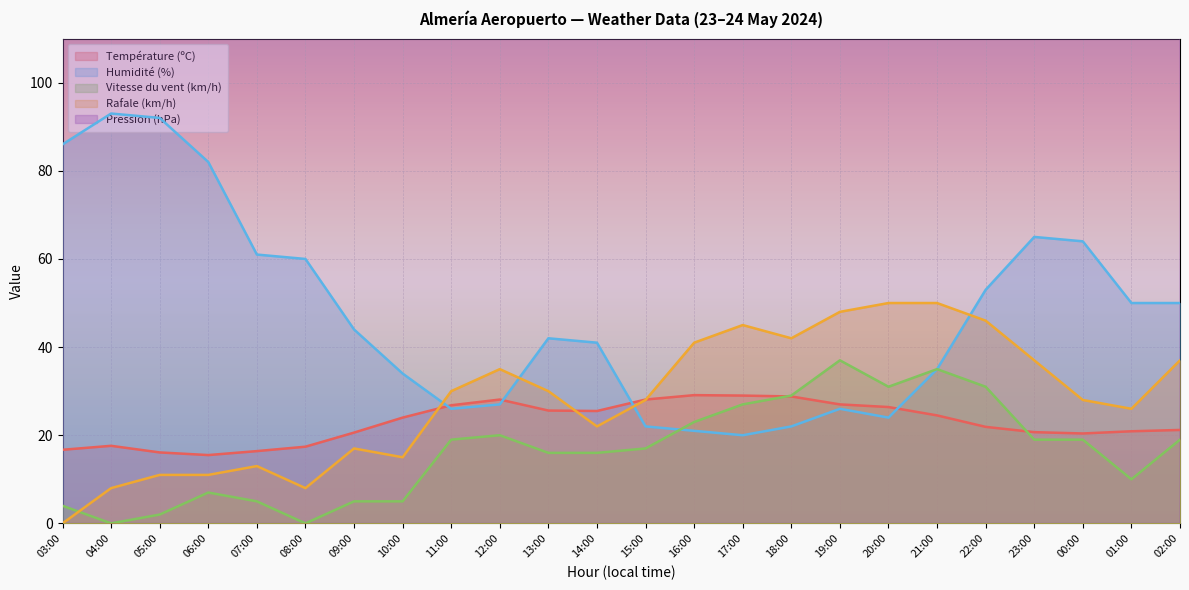

What is the value of the Vitesse du vent (km/h) point at the 10th from the left?

20.0